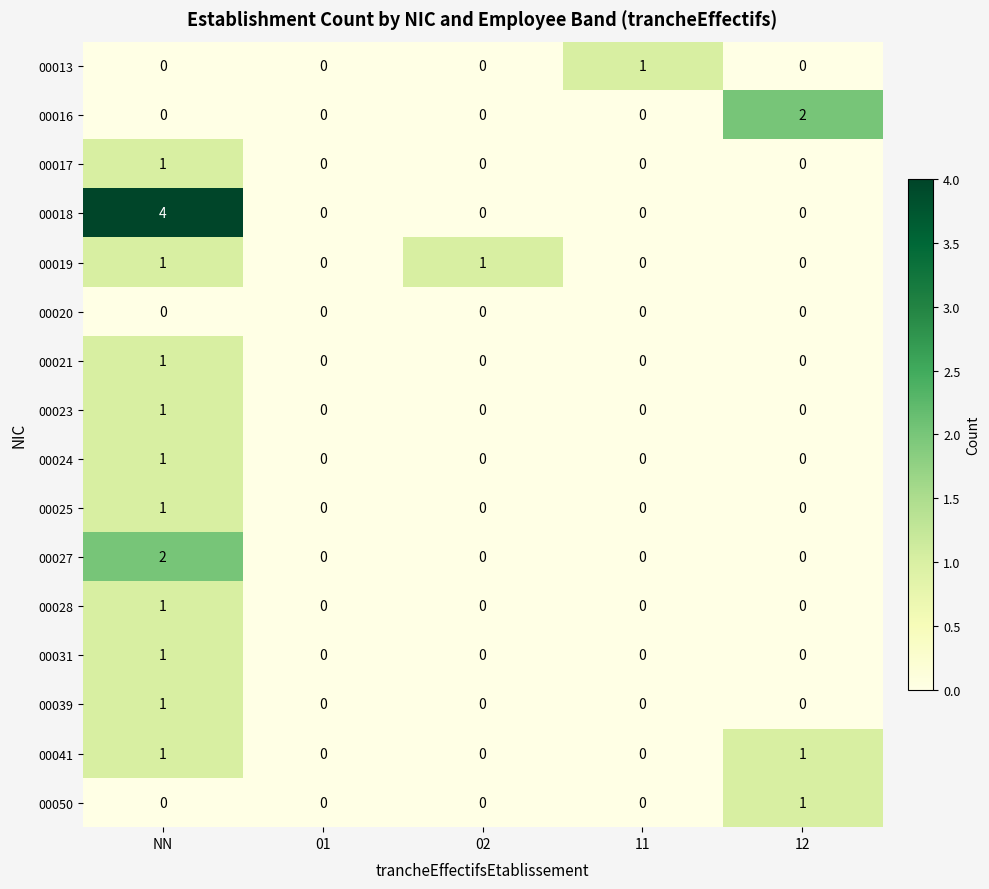

How many 00041 values are between 0 and 1?

5